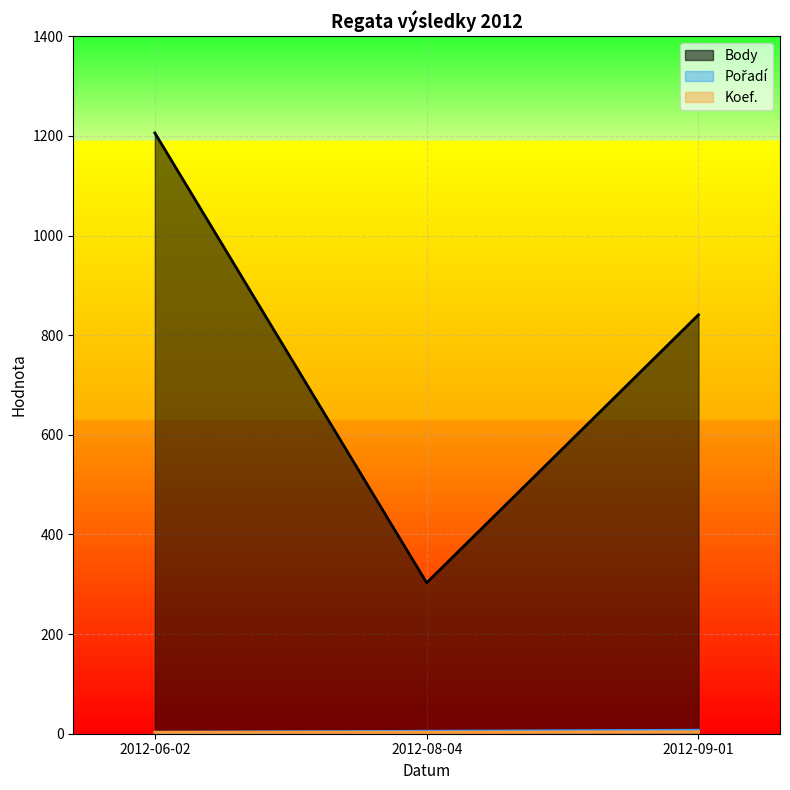

What is the label of the 2nd point from the left?

2012-08-04